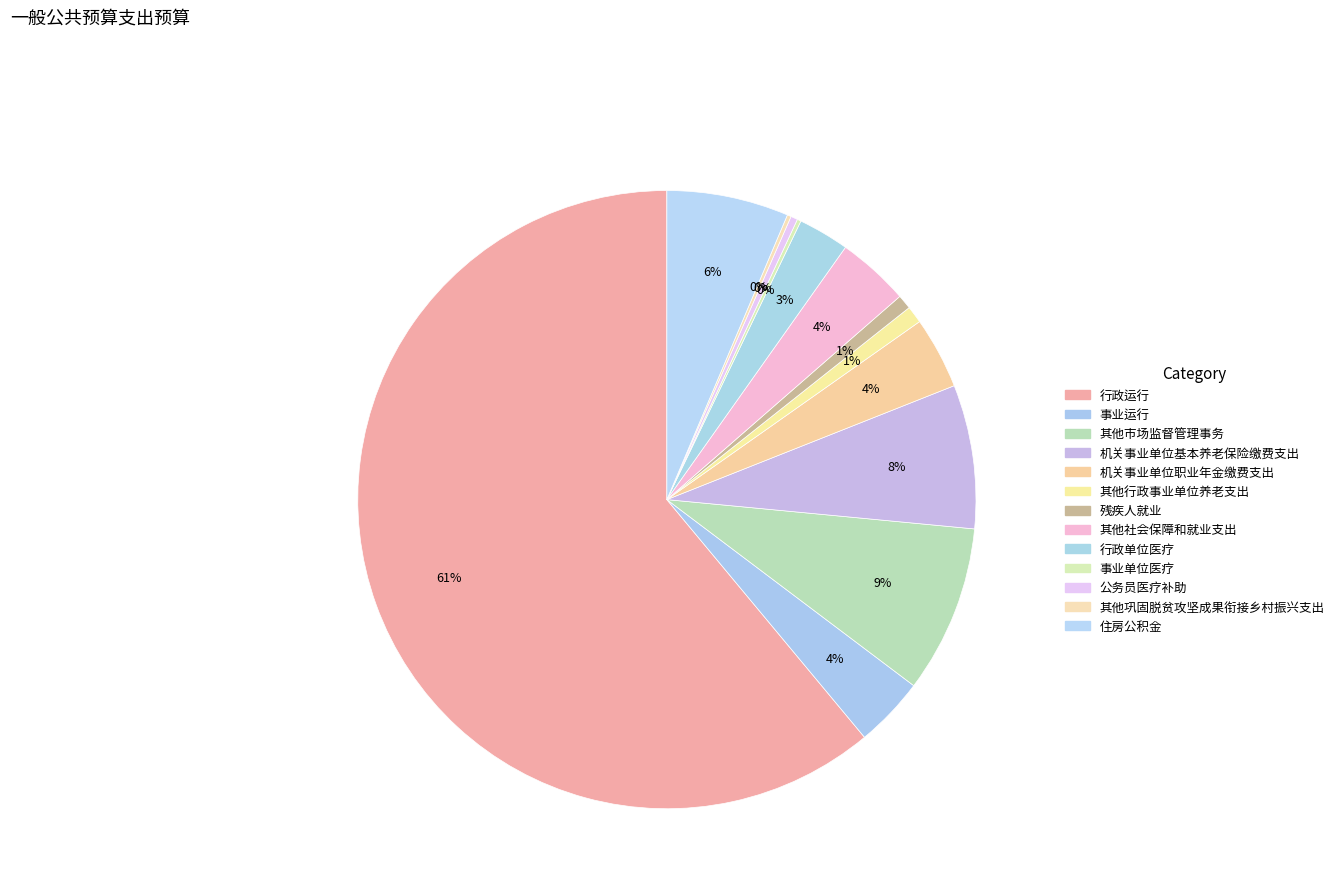

Approximately how many times larger is the value at 机关事业单位职业年金缴费支出 compared to 事业单位医疗?

18.8